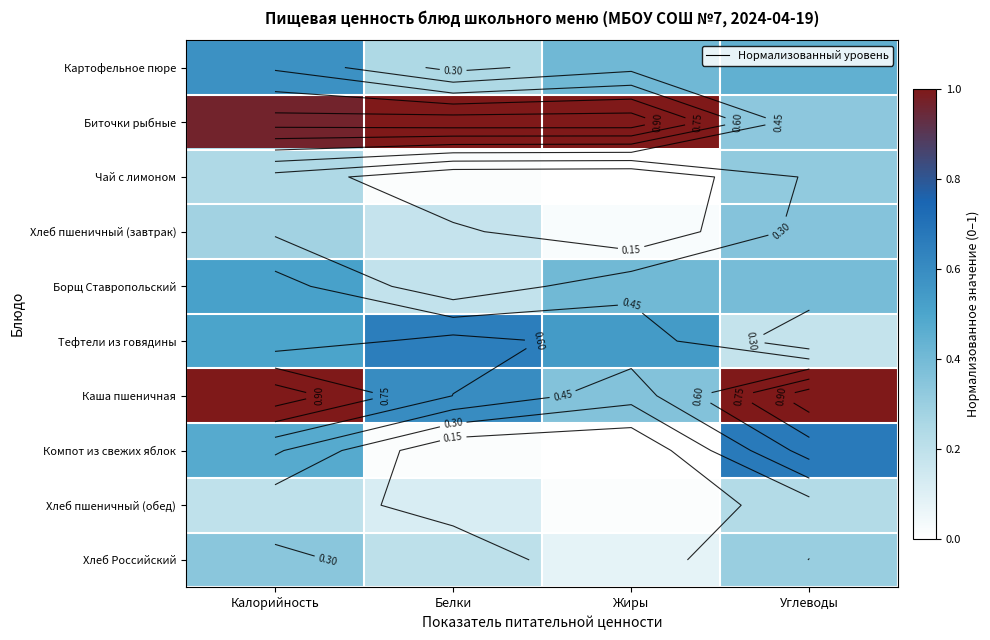

Which series changed the most between Калорийность and Углеводы?

Биточки рыбные